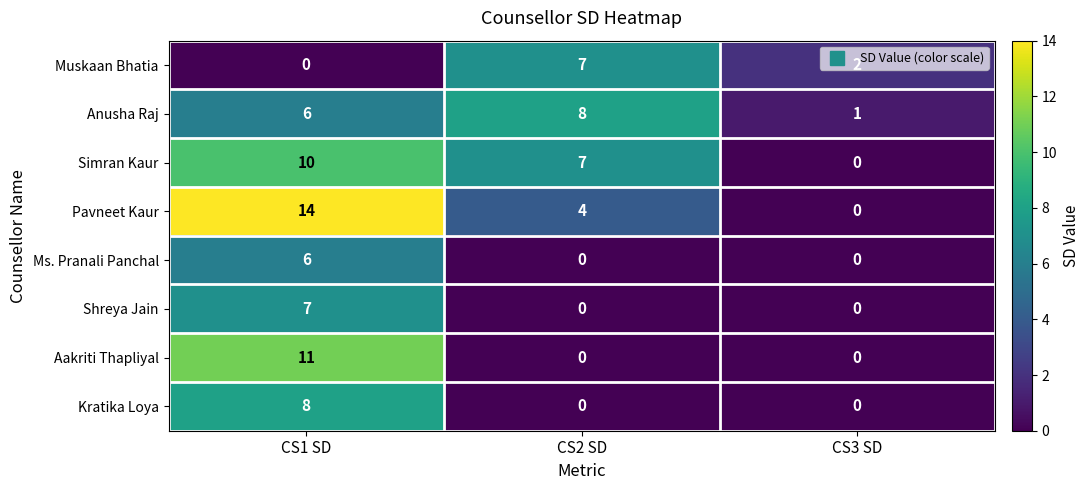

What is the difference between the maximum and second lowest values in the Aakriti Thapliyal series?

11